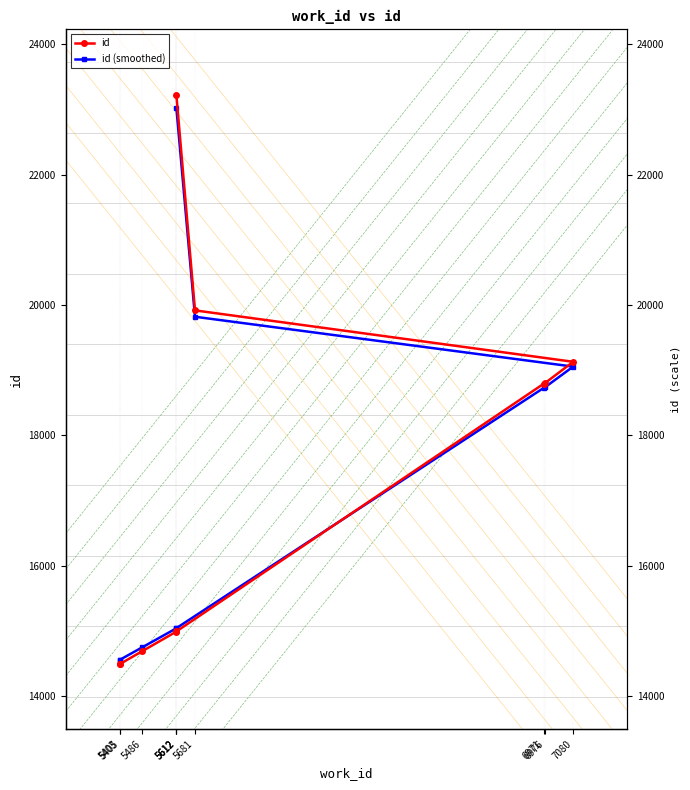

The id (smoothed) series shows 12055.6 at 5612. True or false?

False